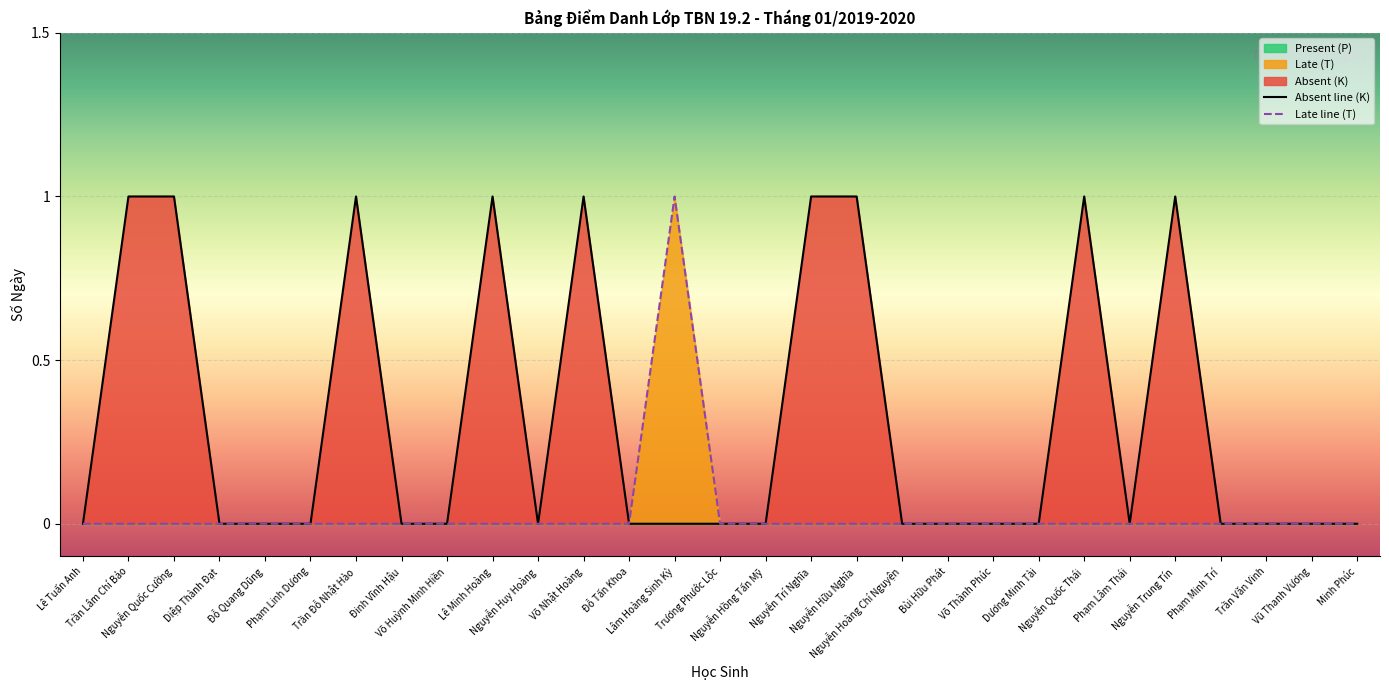

List the series in order of their overall mean, highest first.

Absent (K), Late (T)